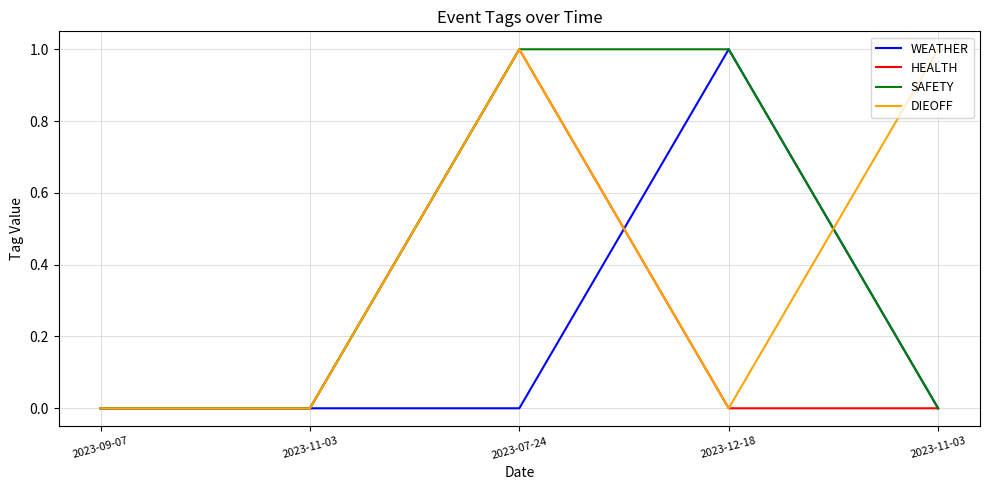

What is the sum of all WEATHER values?

1